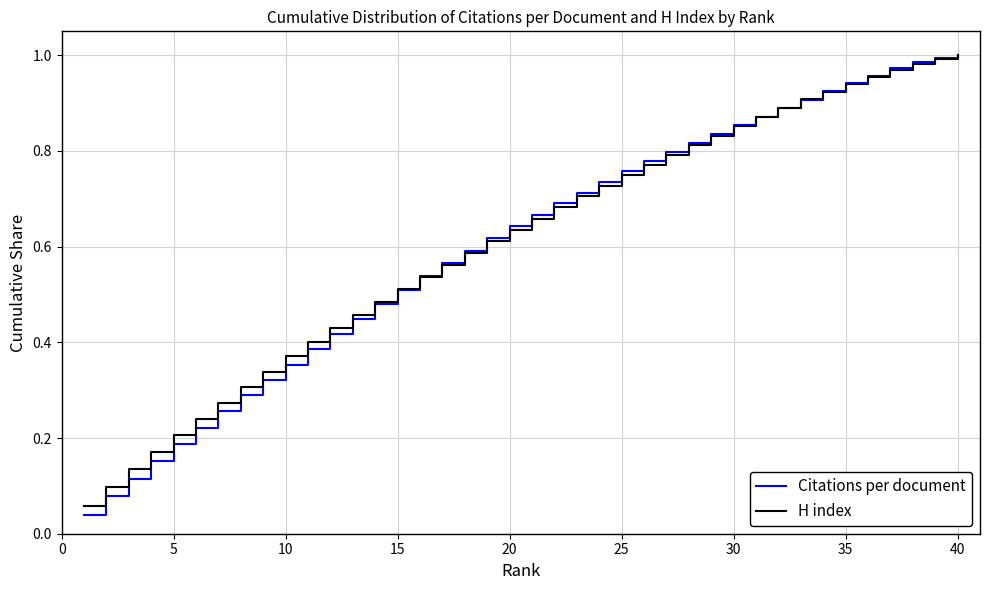

What are all the series names shown in the legend?

Citations per document, H index